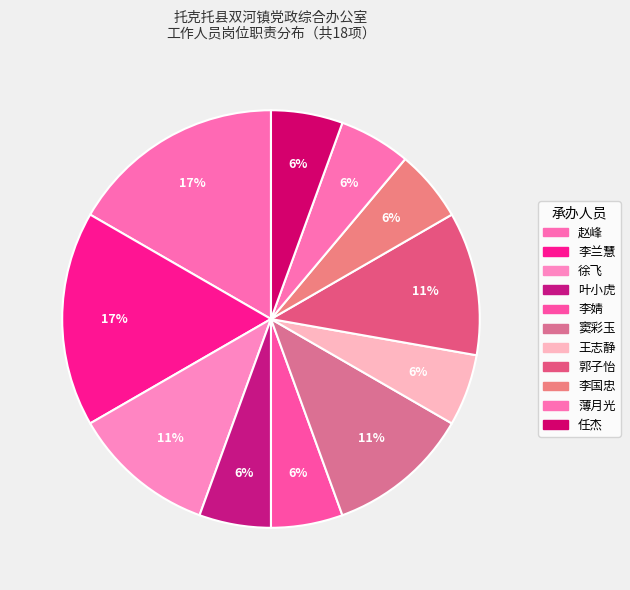

Count the number of slices in the pie.

11